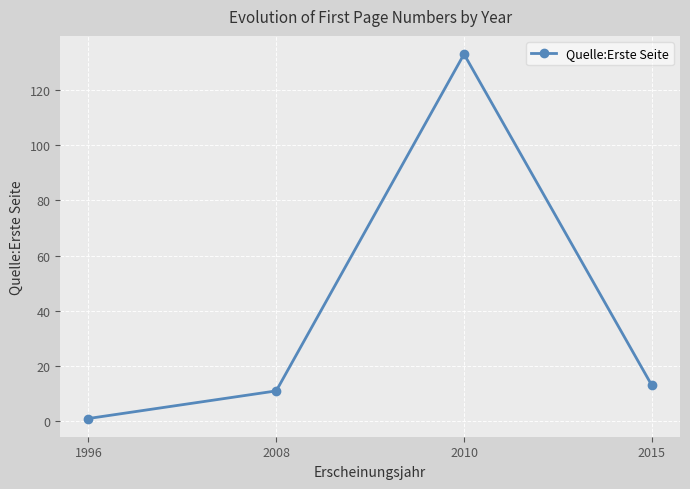

How many data points are less than 13?

2